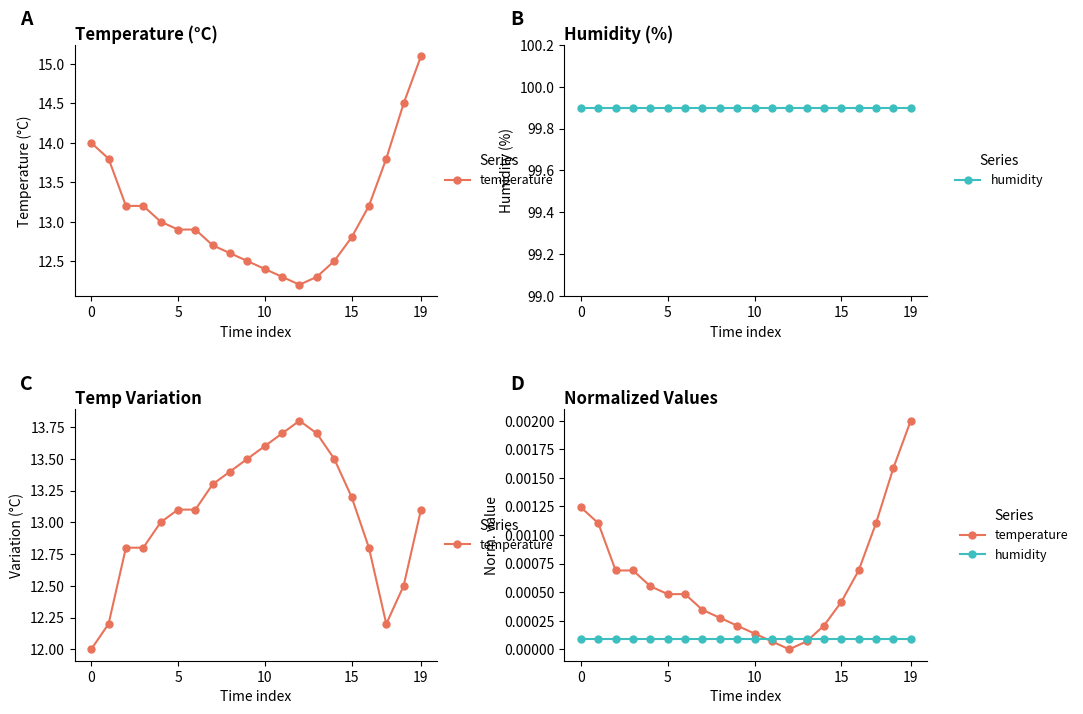

Is it true that temperature equals 0.0 at 9?

True